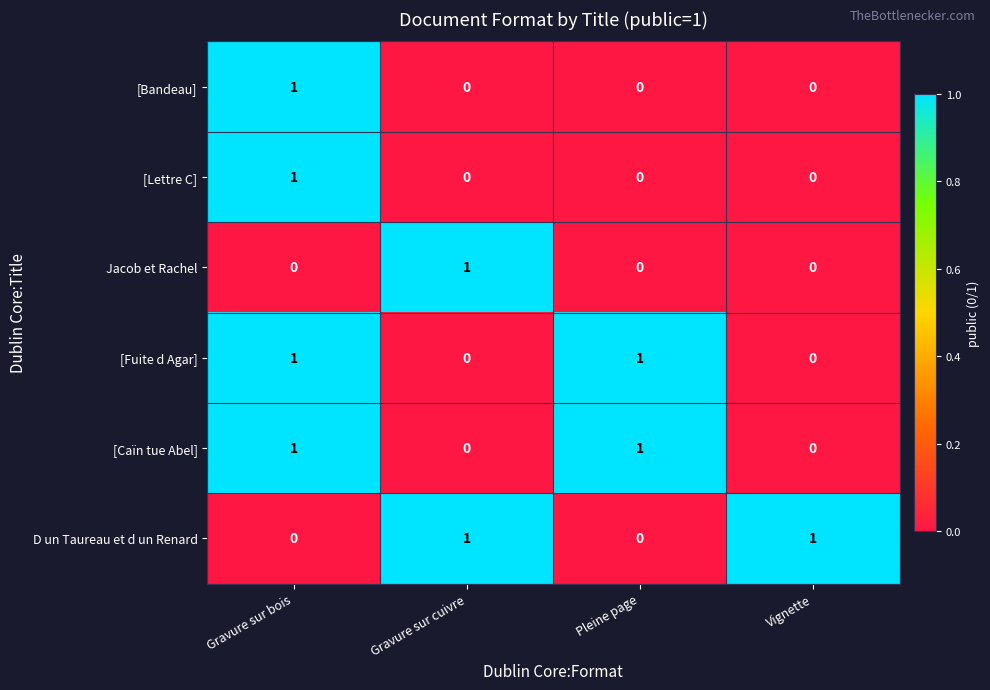

What is the total value across all series at Vignette?

1